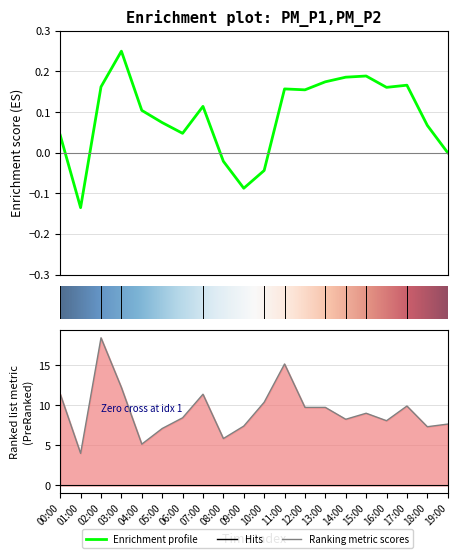

Where is the first local maximum?

02:00